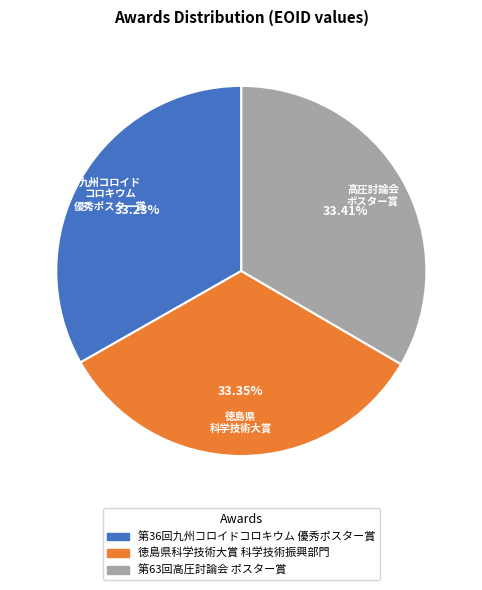

To the nearest percent, what portion does 第36回九州コロイドコロキウム 優秀ポスター賞 represent?

33%